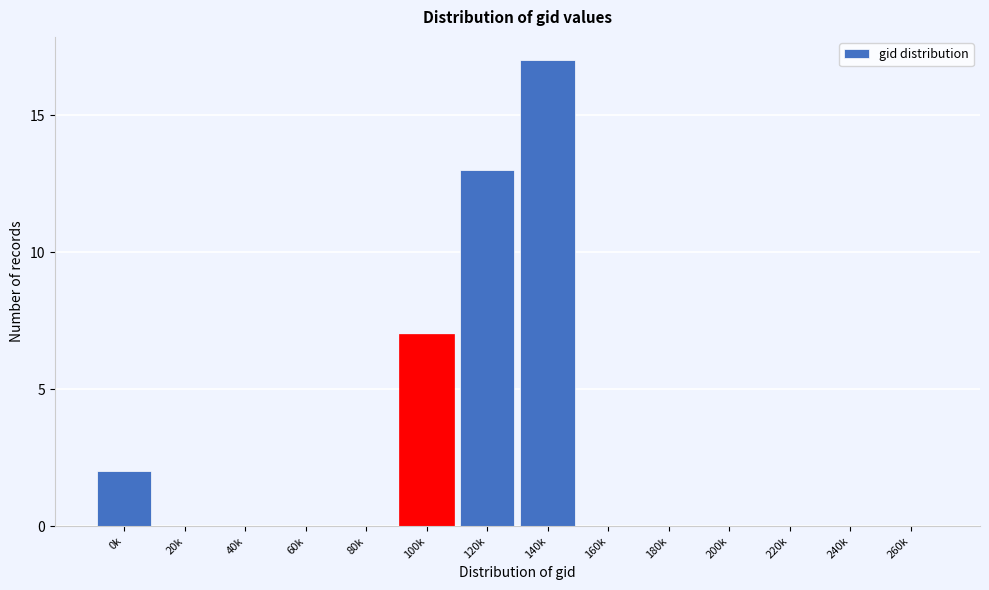

Reading left to right, transcribe all the data shown in this chart.

0k=2	20k=0	40k=0	60k=0	80k=0	100k=7	120k=13	140k=17	160k=0	180k=0	200k=0	220k=0	240k=0	260k=0